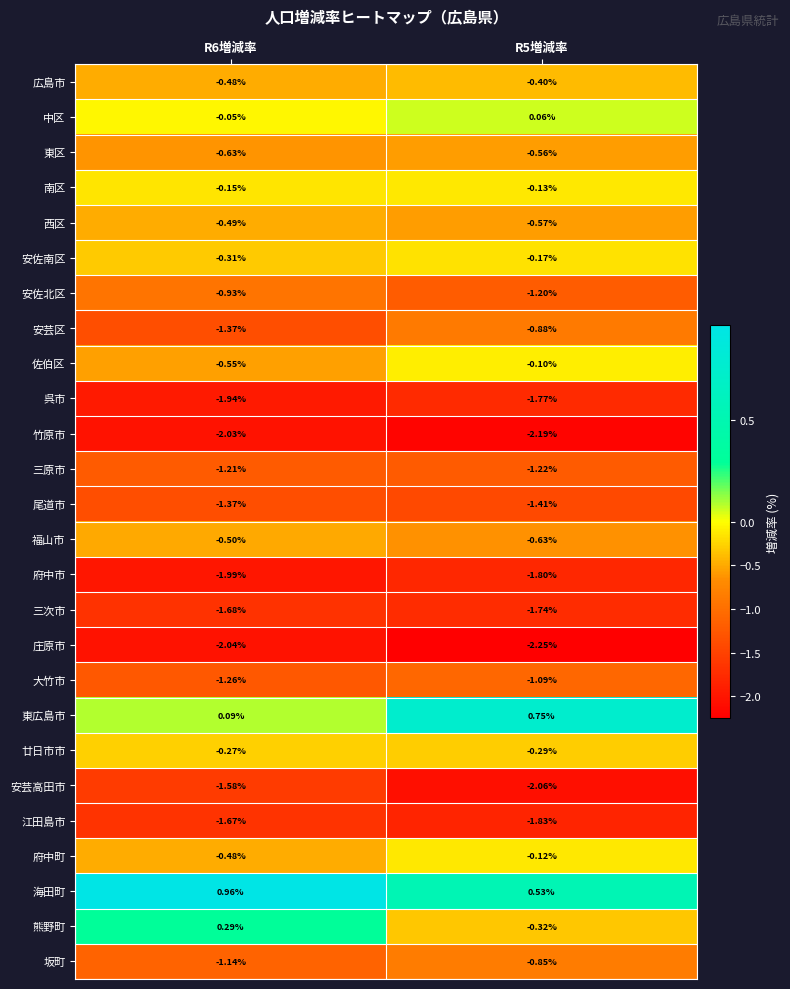

Rank the series by their maximum value, from highest to lowest.

海田町, 東広島市, 熊野町, 中区, 佐伯区, 府中町, 南区, 安佐南区, 廿日市市, 広島市, 西区, 福山市, 東区, 坂町, 安芸区, 安佐北区, 大竹市, 三原市, 尾道市, 安芸高田市, 江田島市, 三次市, 呉市, 府中市, 竹原市, 庄原市